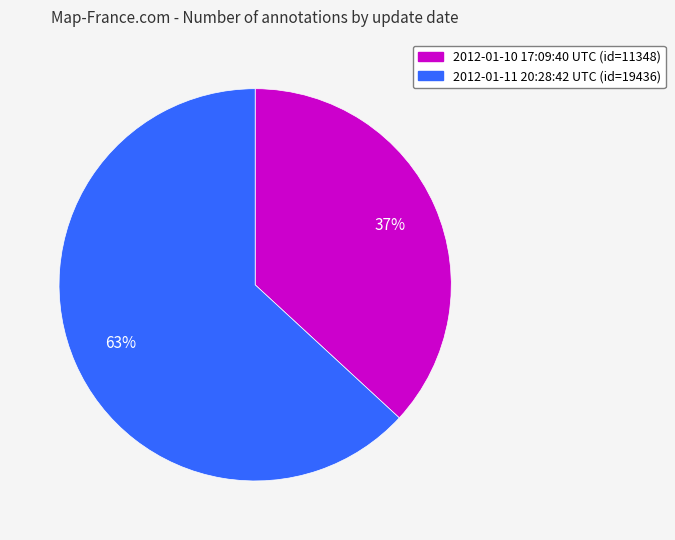

To the nearest percent, what is the difference between the 2012-01-11 20:28:42 UTC and 2012-01-10 17:09:40 UTC slice percentages?

26%